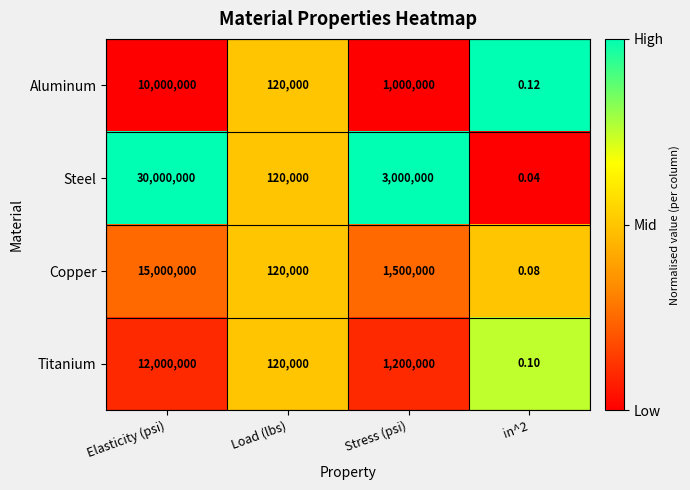

At in^2, list the series in order from smallest to largest.

Steel, Copper, Titanium, Aluminum